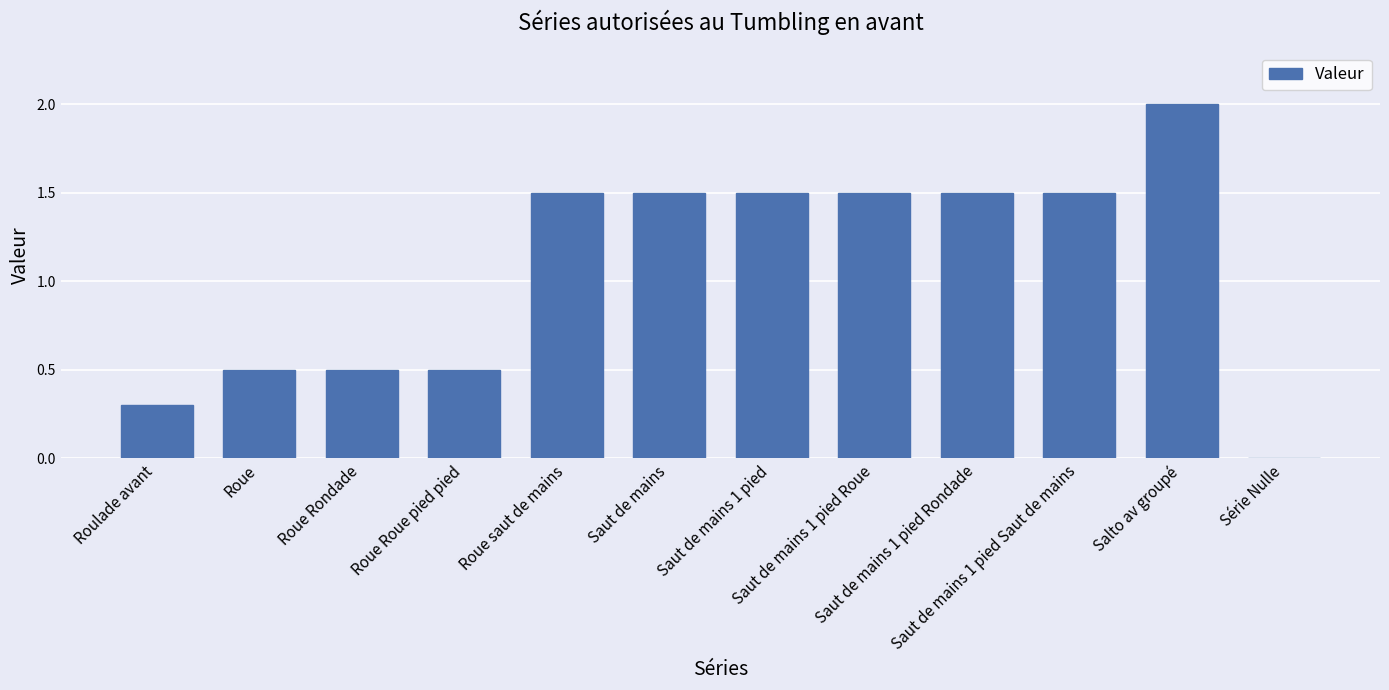

What is the maximum value shown in the chart?

2.0